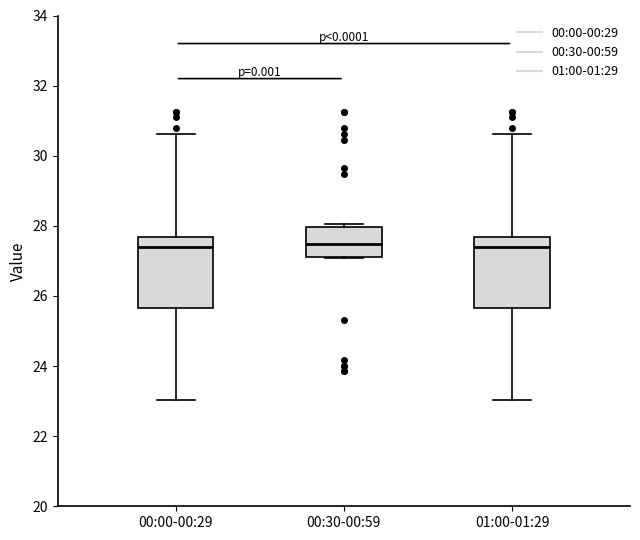

Reading left to right, transcribe this box plot: for each box, give where its median line is, the range the box spans, and where its two whiskers end, as read against the y-axis. The values are not printed on the chart, so give them approximately, as read against the axis.

00:00-00:29: median 27.4, box 25.6 to 27.6, whiskers 23.0 to 30.6
00:30-00:59: median 27.4, box 27.2 to 28.0, whiskers 27.0 to 28.0 (just above the box's upper edge)
01:00-01:29: median 27.4, box 25.6 to 27.6, whiskers 23.0 to 30.6